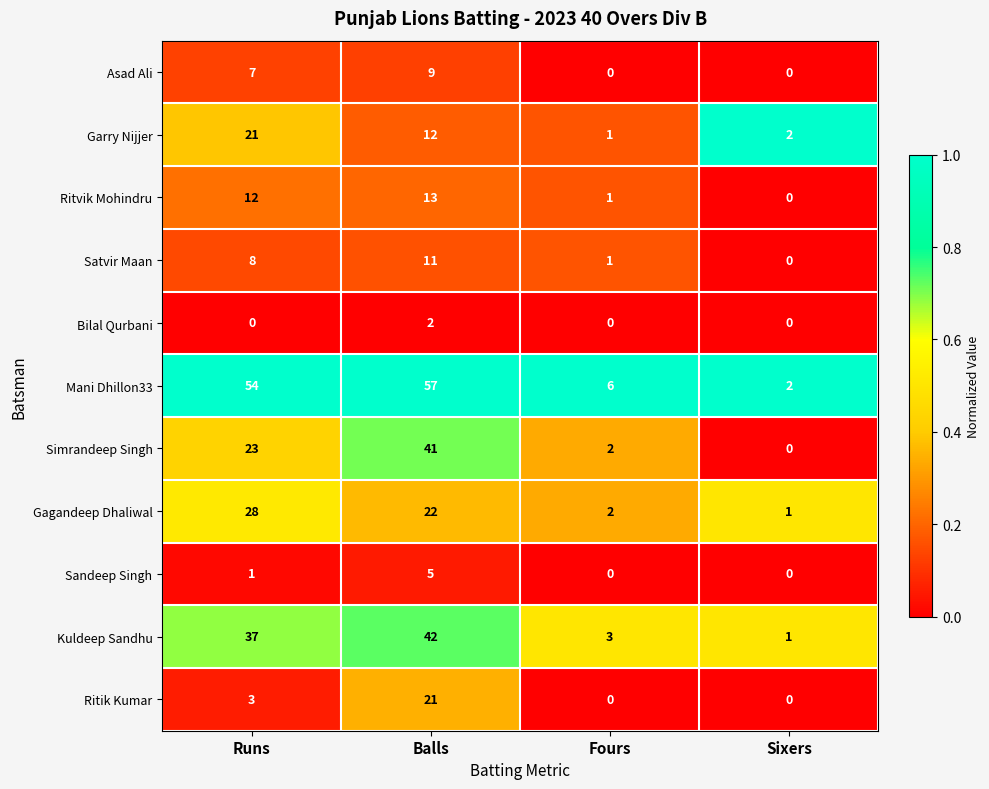

Rank the categories by Mani Dhillon33 value from lowest to highest.

Sixers, Fours, Runs, Balls